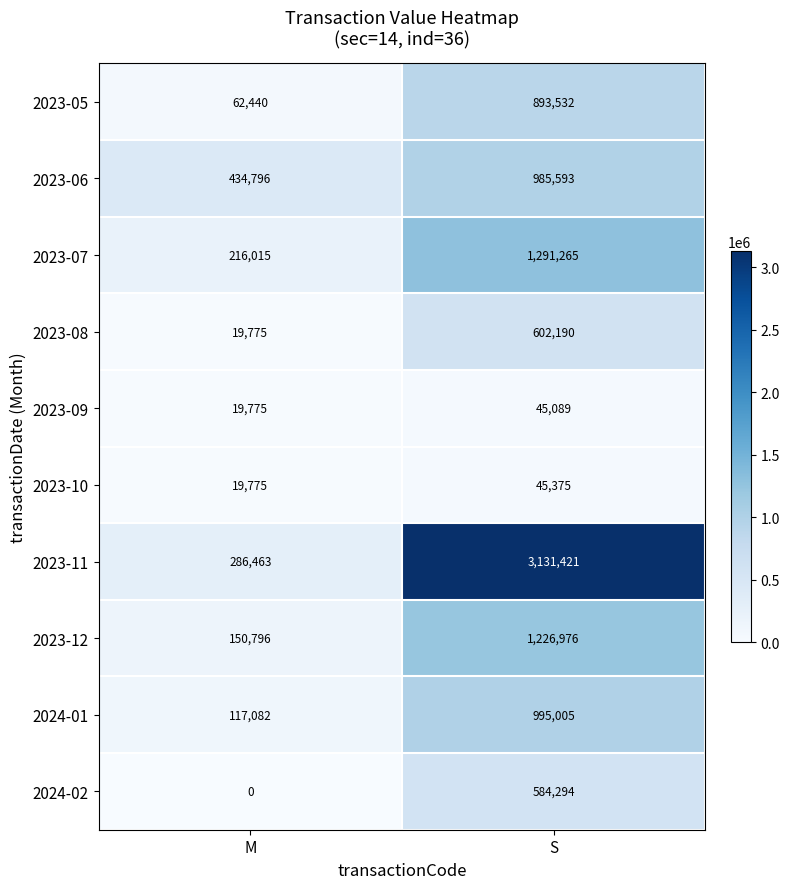

True or false: 2023-08 has a value of 602190 at S.

True